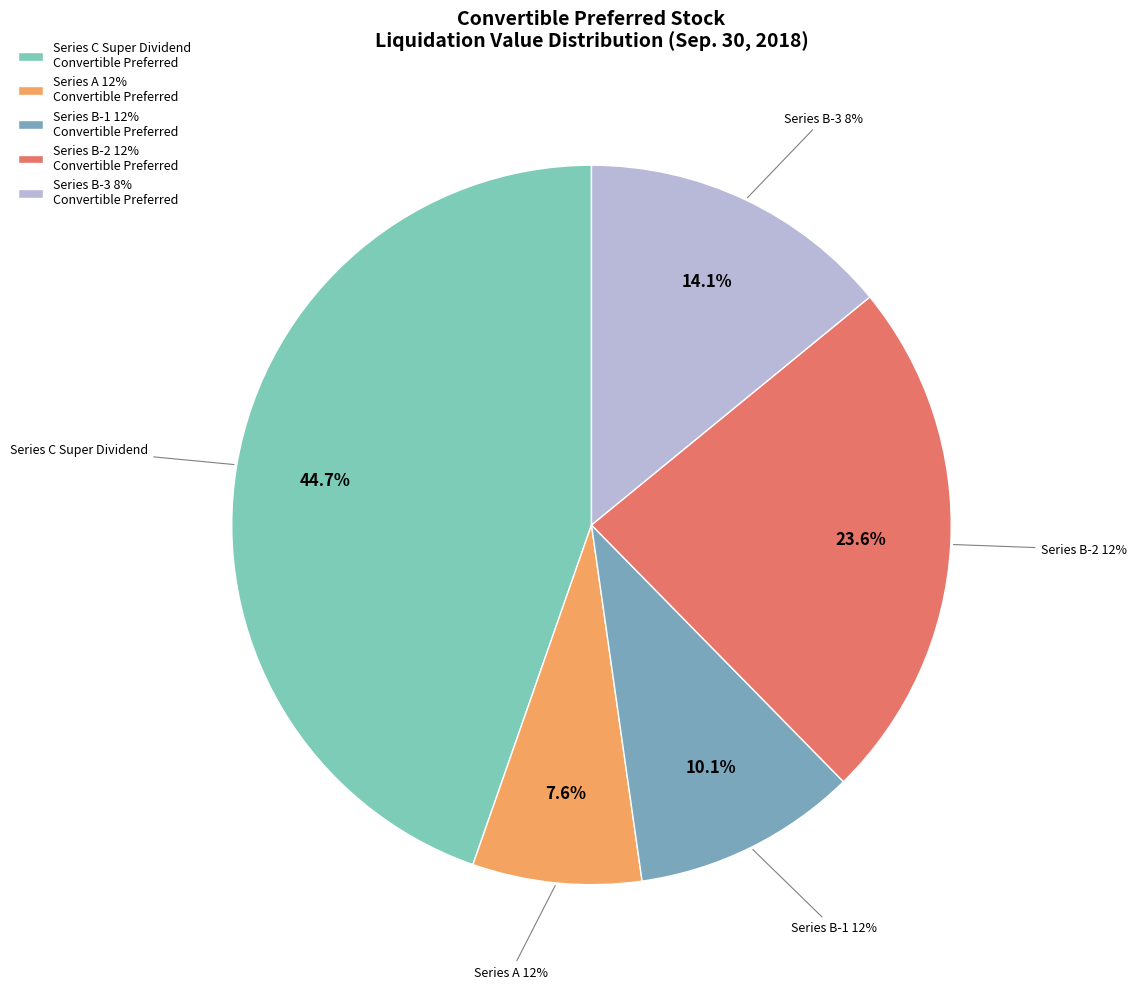

Count the number of slices in the pie.

5